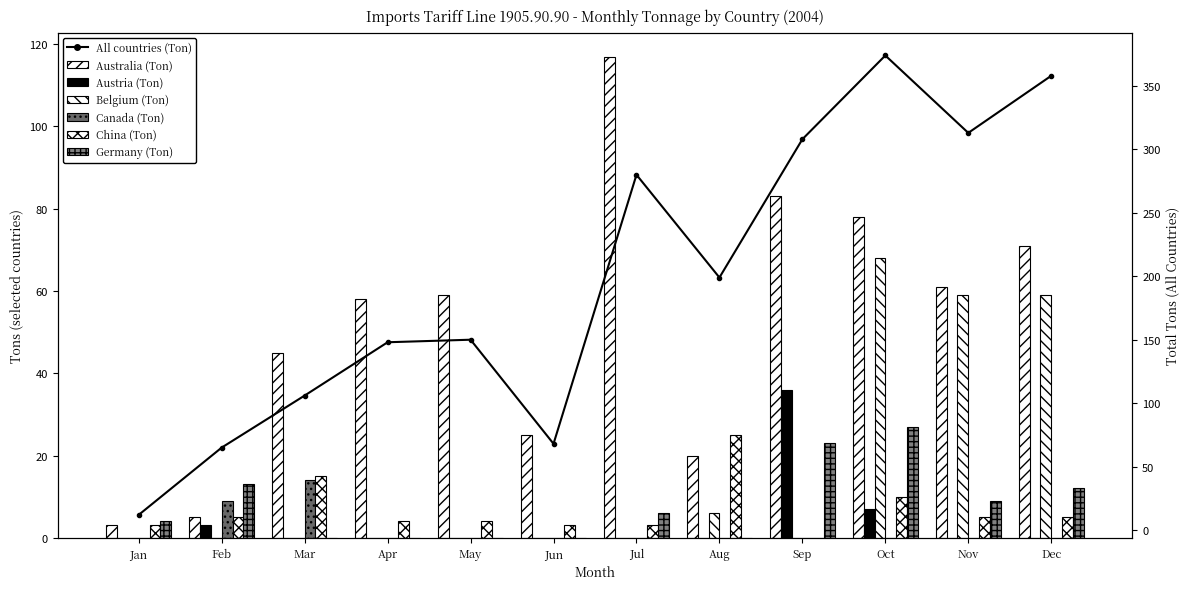

What is the difference between the maximum and second lowest values in the Canada (Ton) series?

14